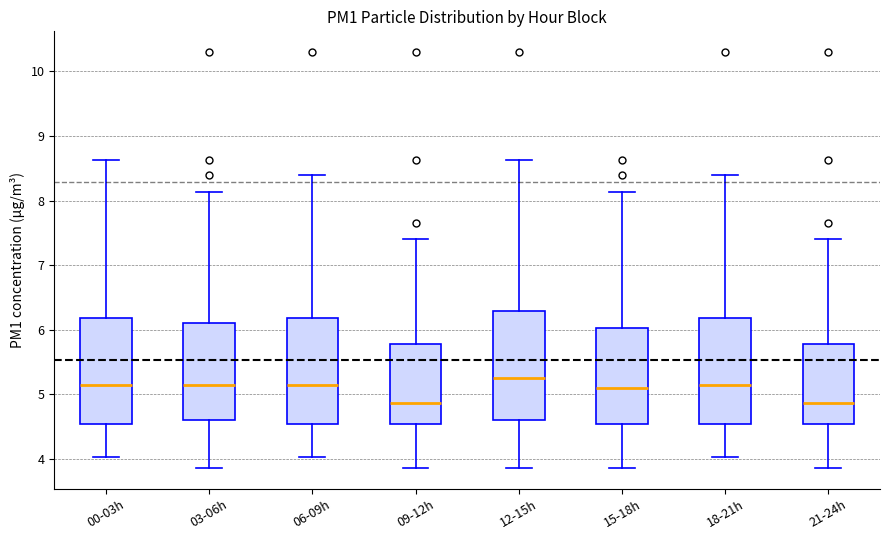

Reading left to right, transcribe this box plot: for each box, give where its median line is, the range the box spans, and where its two whiskers end, as read against the y-axis. The values are not printed on the chart, so give them approximately, as read against the axis.

00-03h: median 5.1, box 4.5 to 6.2, whiskers 4.0 to 8.6
03-06h: median 5.1, box 4.6 to 6.1, whiskers 3.9 to 8.1
06-09h: median 5.1, box 4.5 to 6.2, whiskers 4.0 to 8.4
09-12h: median 4.9, box 4.5 to 5.8, whiskers 3.9 to 7.4
12-15h: median 5.3, box 4.6 to 6.3, whiskers 3.9 to 8.6
15-18h: median 5.1, box 4.5 to 6.0, whiskers 3.9 to 8.1
18-21h: median 5.1, box 4.5 to 6.2, whiskers 4.0 to 8.4
21-24h: median 4.9, box 4.5 to 5.8, whiskers 3.9 to 7.4